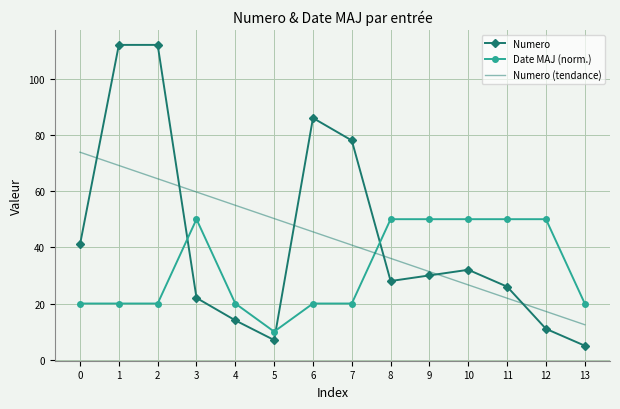

List the series in order of their peak value, lowest first.

Date MAJ (norm.), Numero (tendance), Numero